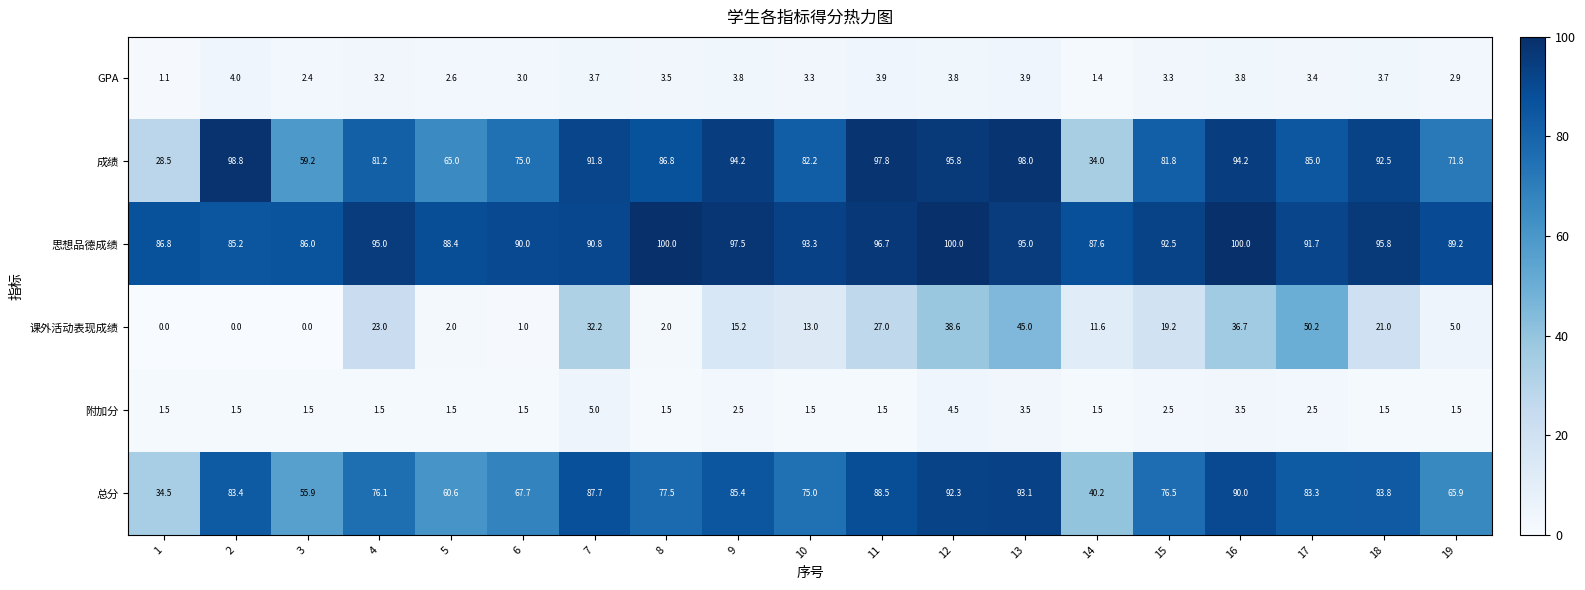

What is the total value across all series at 3?

205.0